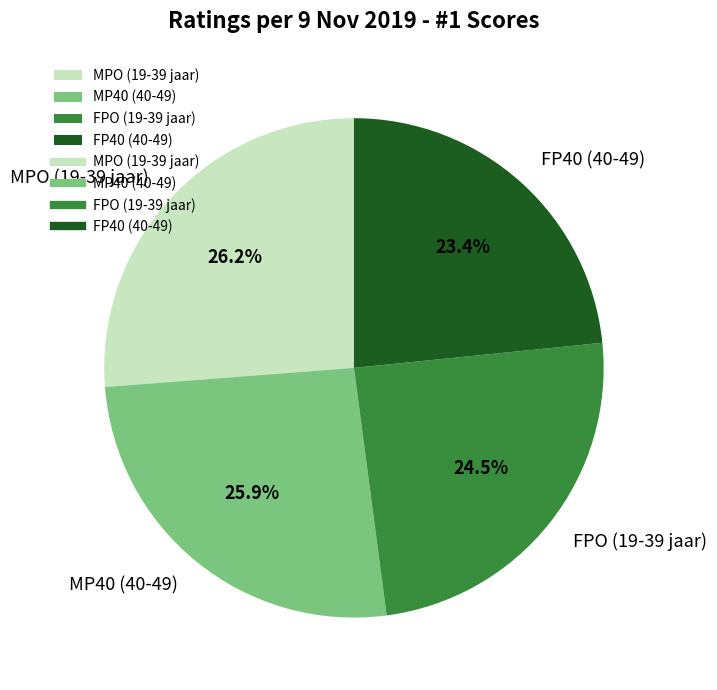

Count the number of slices in the pie.

4